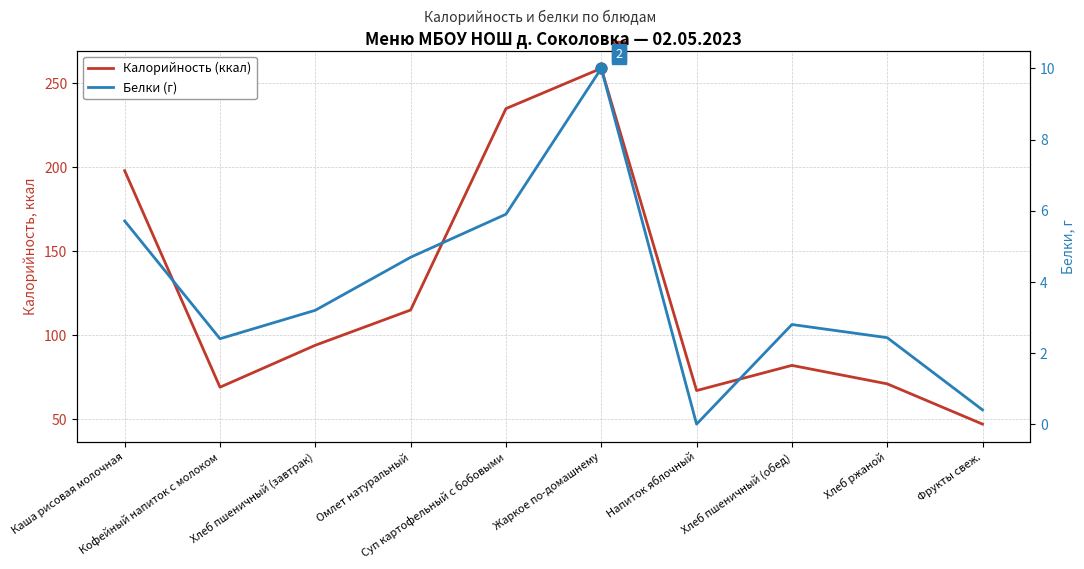

At which category is the sum across all series the highest?

Жаркое по-домашнему